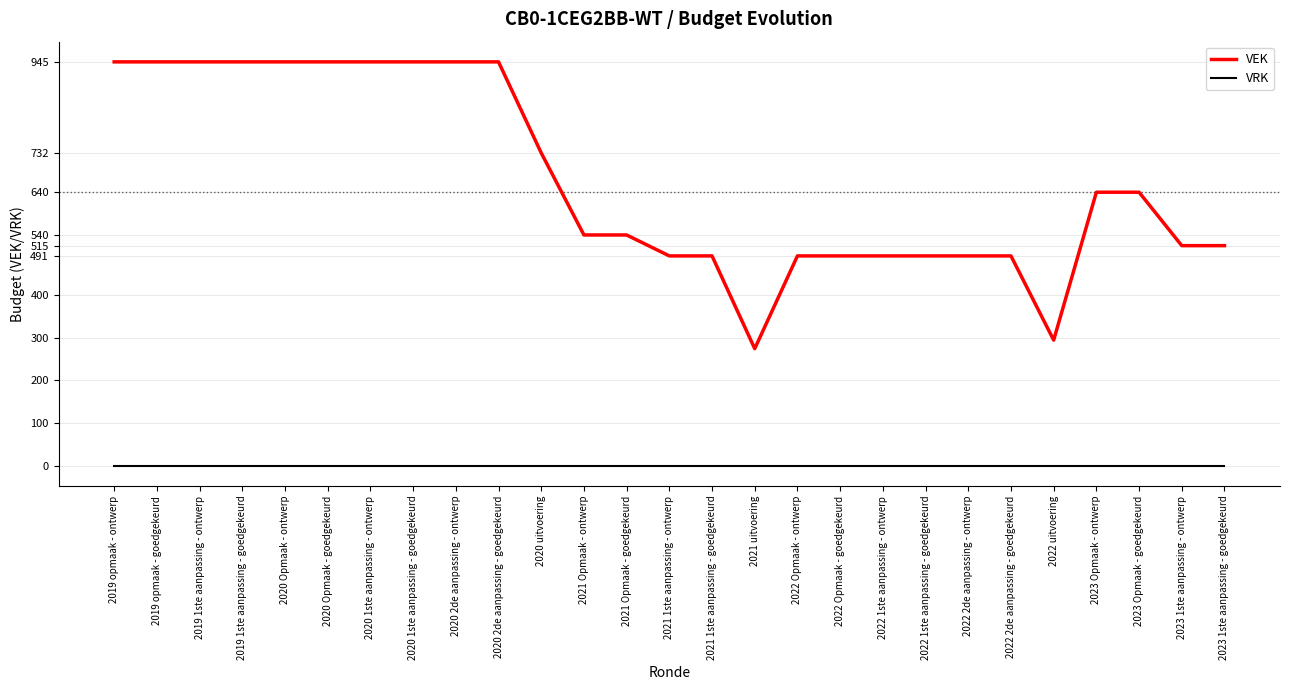

Is the value of VRK at 2022 1ste aanpassing - ontwerp greater than the value of VEK at 2022 Opmaak - ontwerp?

No